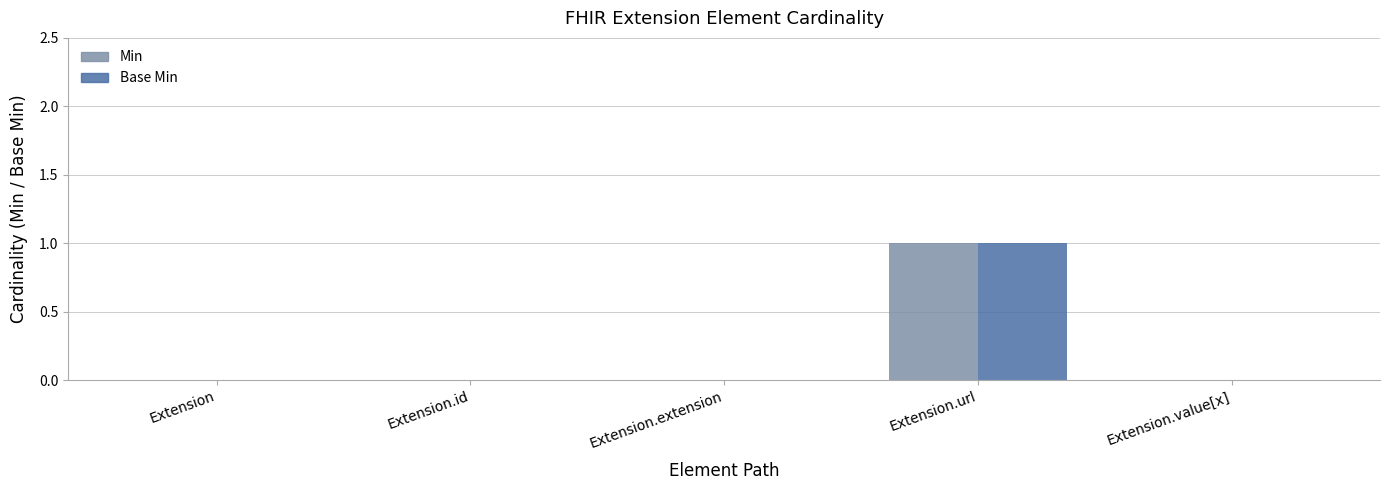

Which label corresponds to the largest value in the chart?

Extension.url